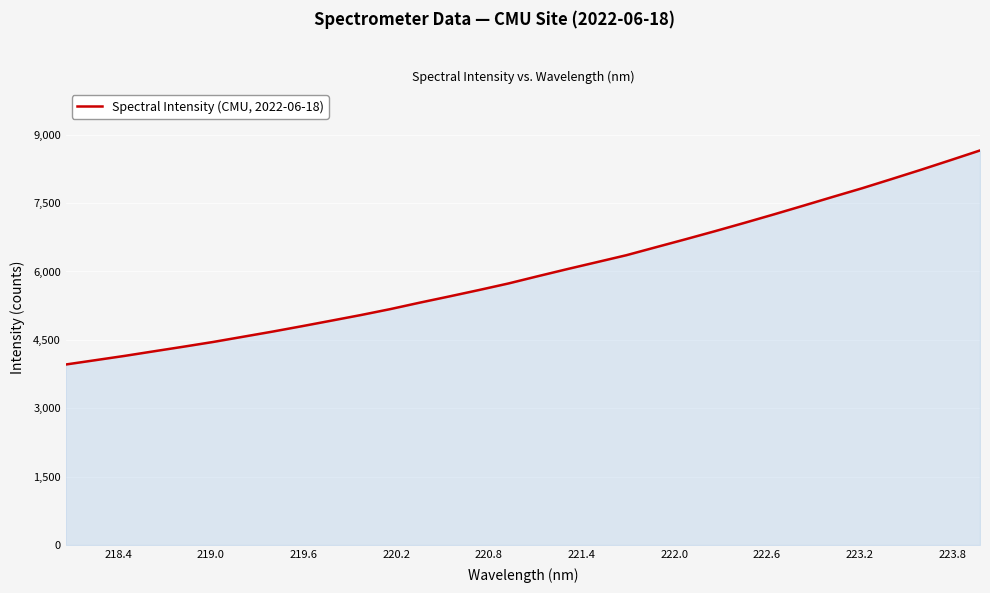

What is the minimum value shown in the chart?

3959.8